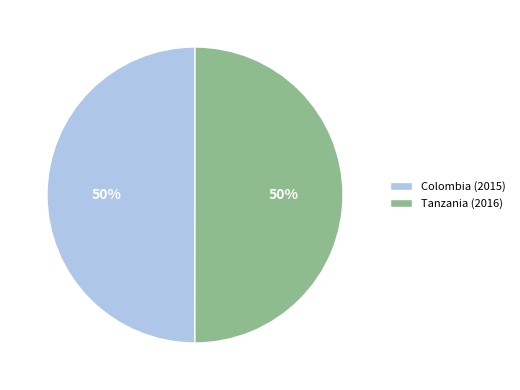

Is it true that Tanzania (2016) is 63% of the pie?

False